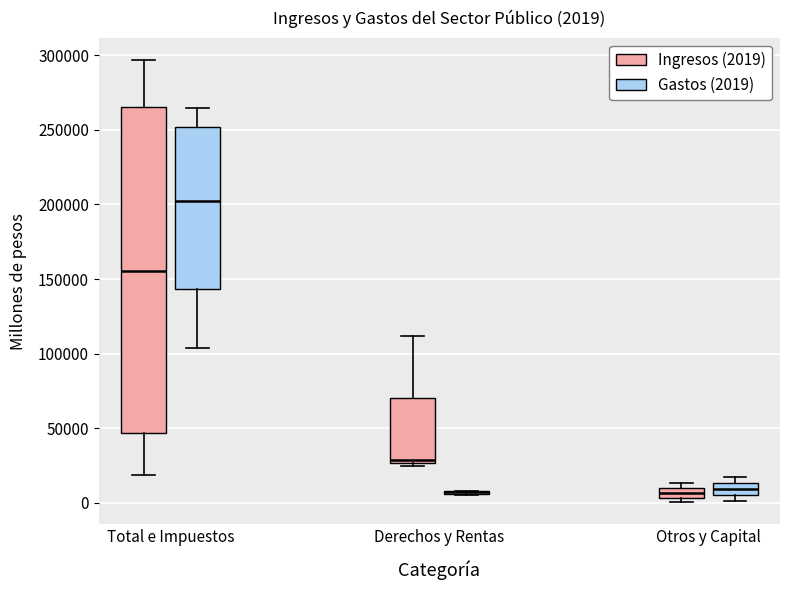

Which box is the tallest, from its lower edge to its upper edge?

Total e Impuestos (Ingresos (2019))